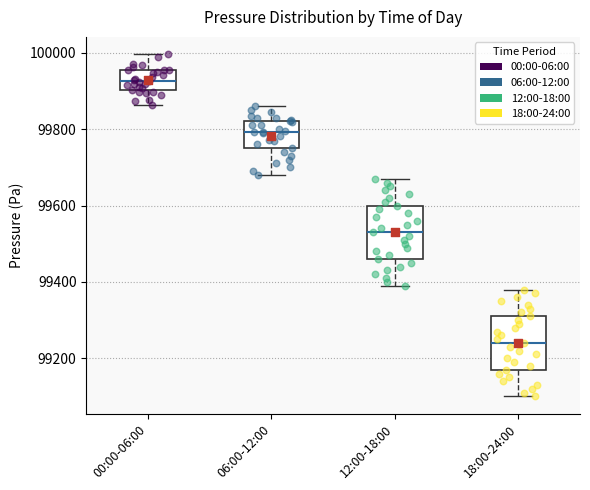

Which box has the lowest median line?

18:00-24:00